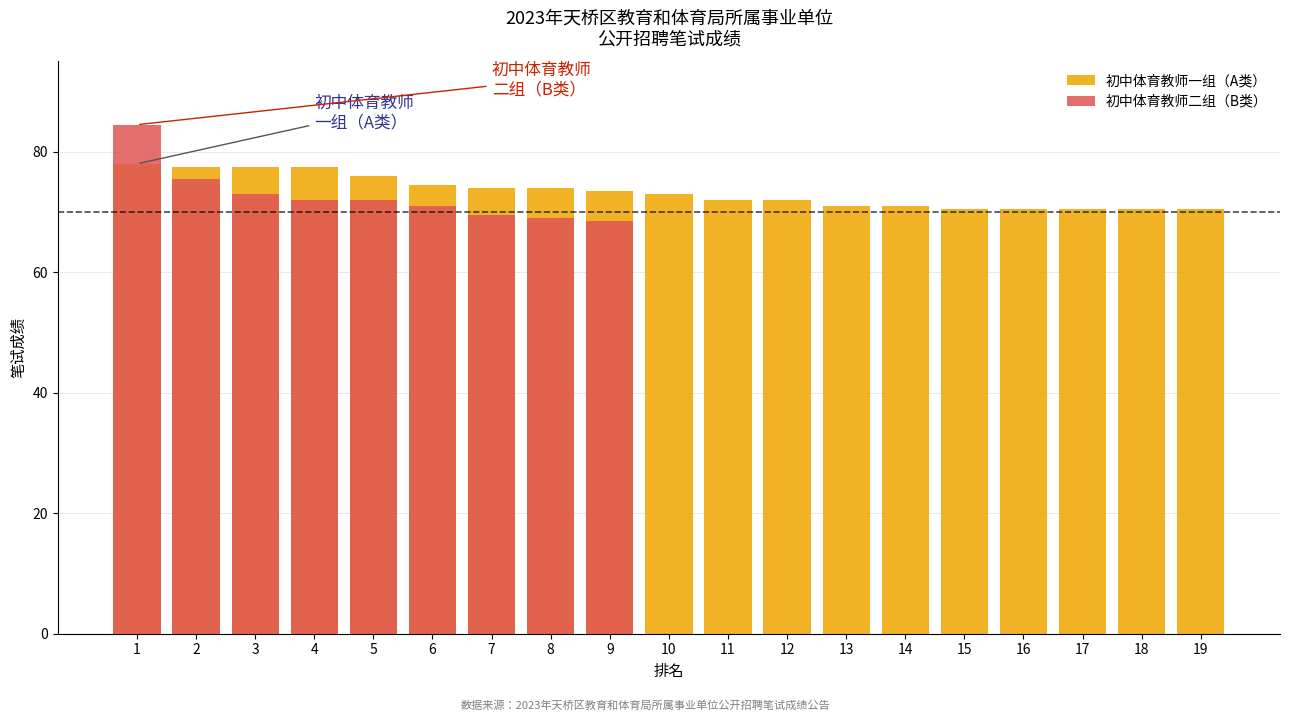

Between 10 and 18, which is larger?

10